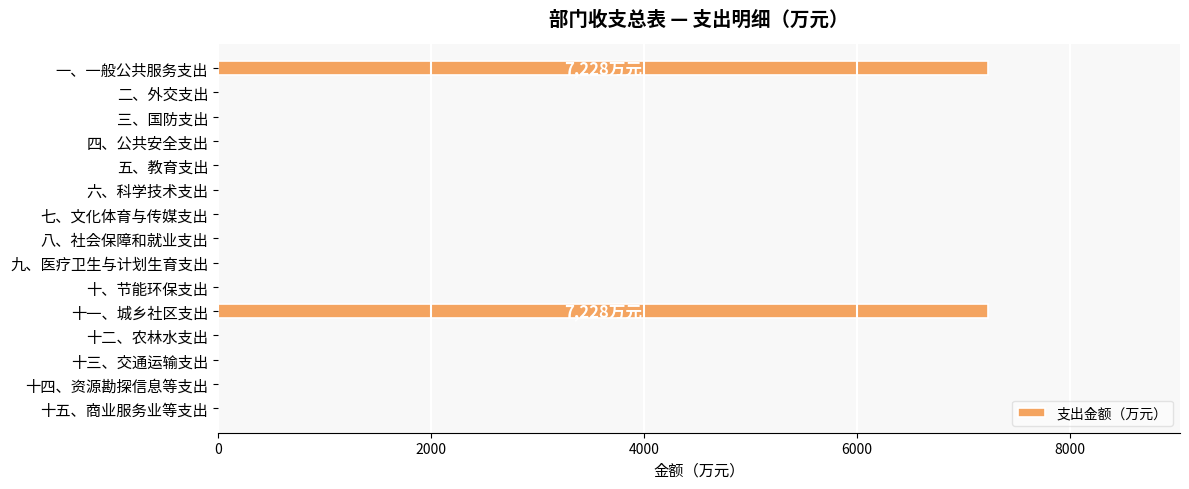

Is it true that the value at 五、教育支出 is 0?

True